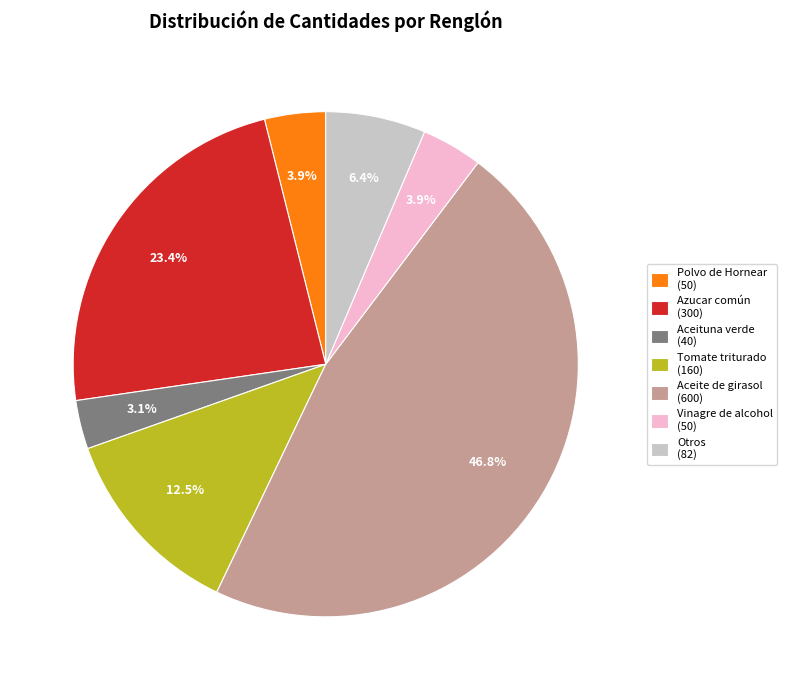

Is there a majority slice in this chart?

No